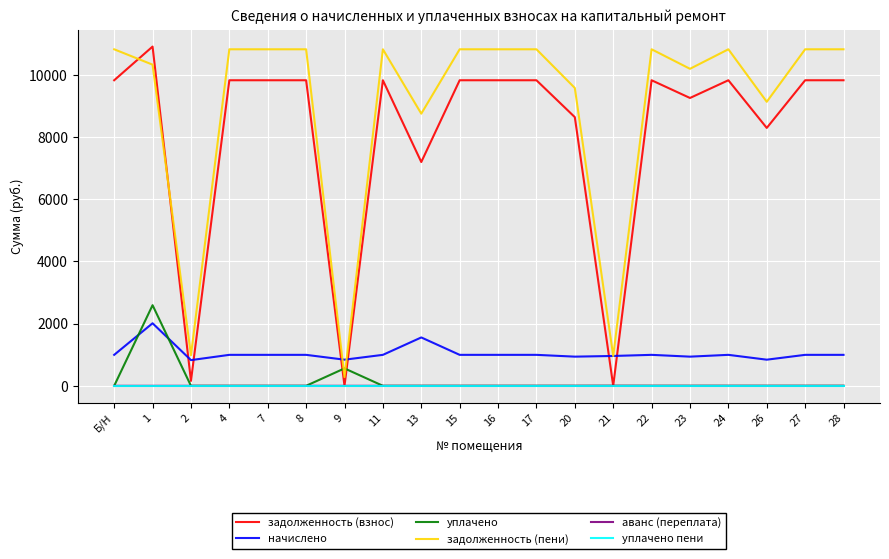

Is the value of уплачено at 20 greater than the value of начислено at 7?

No